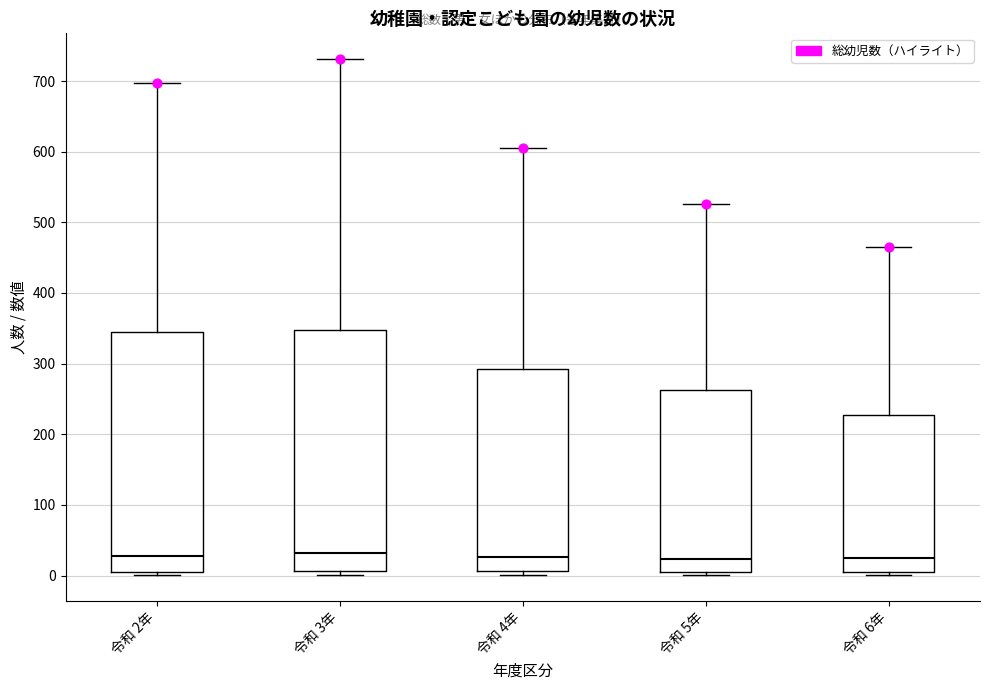

Reading left to right, transcribe this box plot: for each box, give where its median line is, the range the box spans, and where its two whiskers end, as read against the y-axis. The values are not printed on the chart, so give them approximately, as read against the axis.

令和 2年: median 30, box 10 to 350, whiskers 0 to 700
令和 3年: median 30, box 10 to 350, whiskers 0 to 730
令和 4年: median 30, box 10 to 290, whiskers 0 to 610
令和 5年: median 20, box 10 to 260, whiskers 0 to 530
令和 6年: median 20, box 10 to 230, whiskers 0 to 470